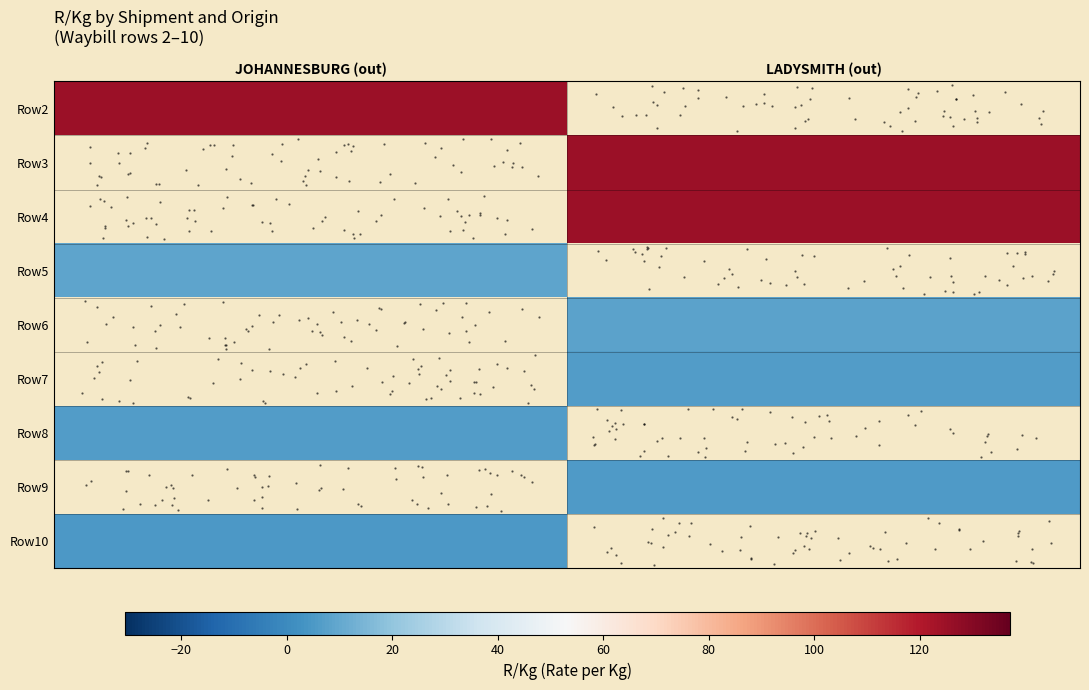

At which category does the chart reach its minimum across all series?

JOHANNESBURG (out)